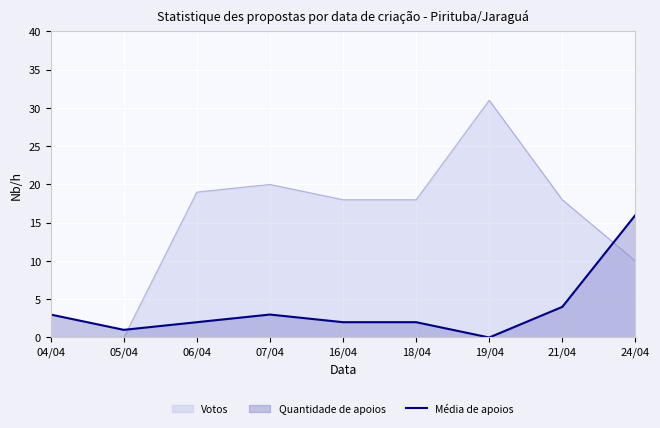

List the series in order of their overall mean, lowest first.

Média de apoios, Votos